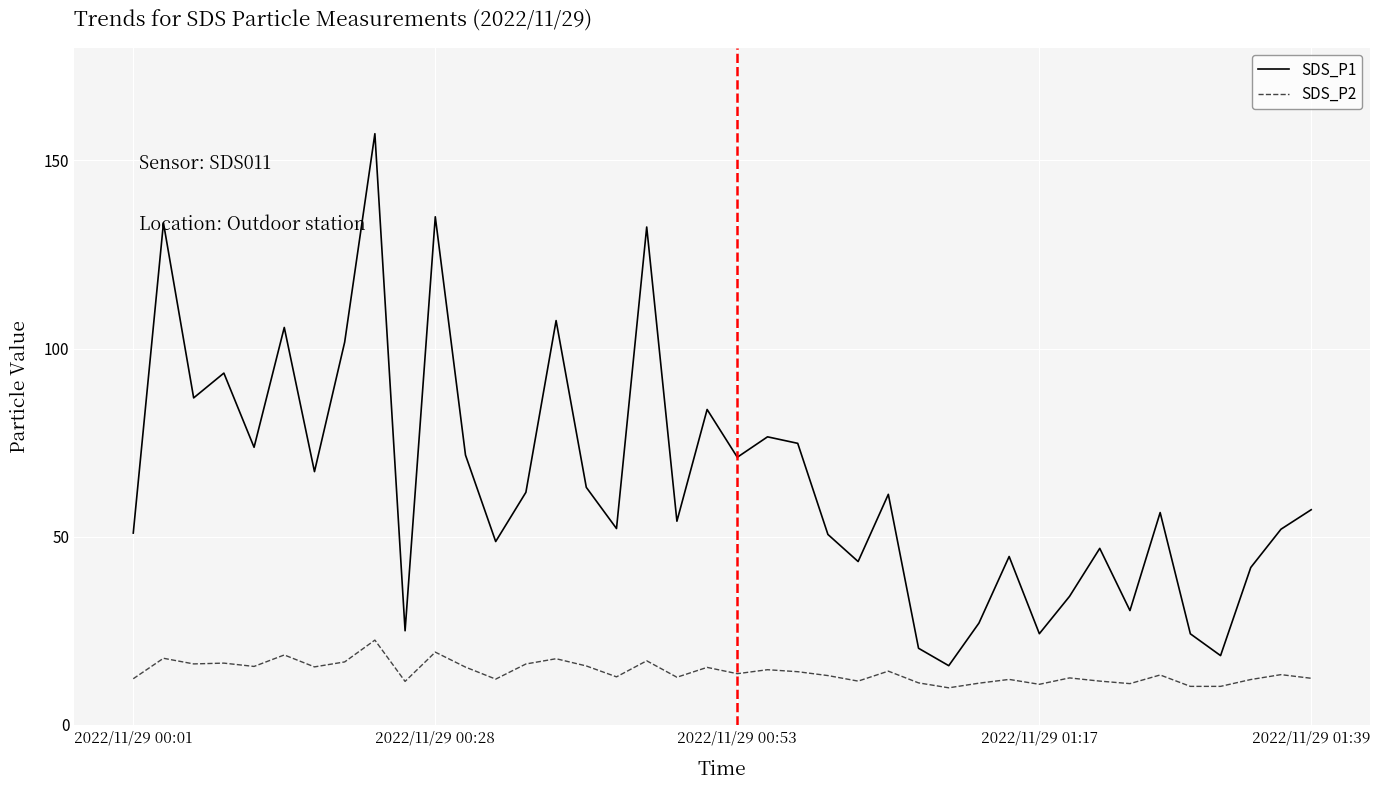

List the series in order of their peak value, lowest first.

SDS_P2, SDS_P1